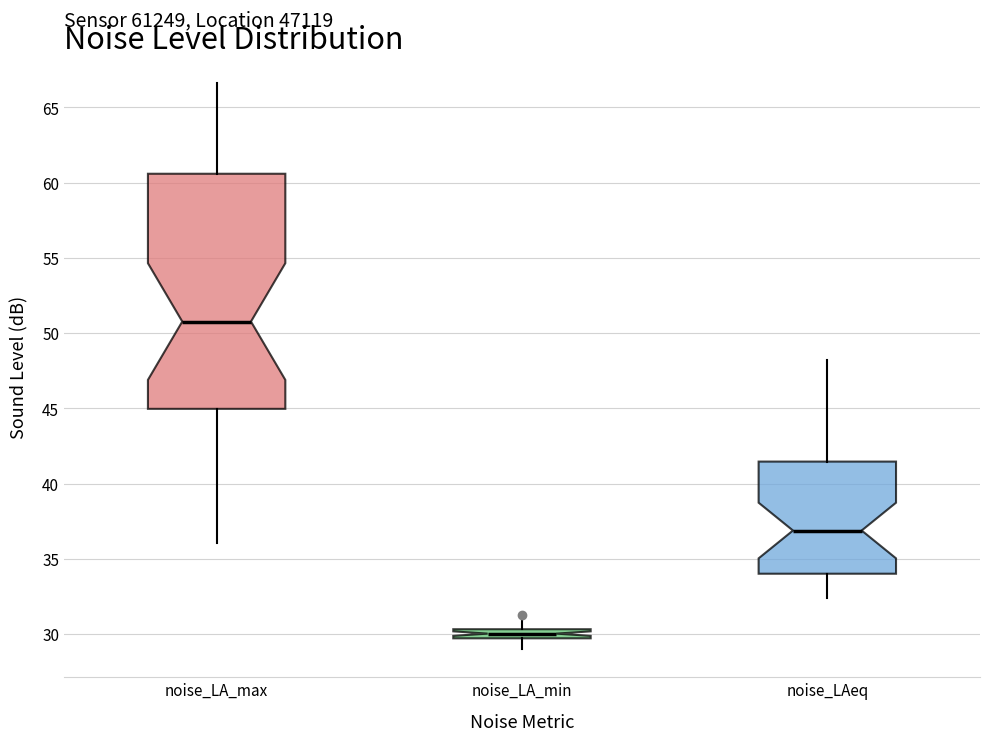

Where does the upper whisker of the box for noise_LAeq end on the y-axis? The values are not printed on the chart, so give them approximately, as read against the axis.

48.0